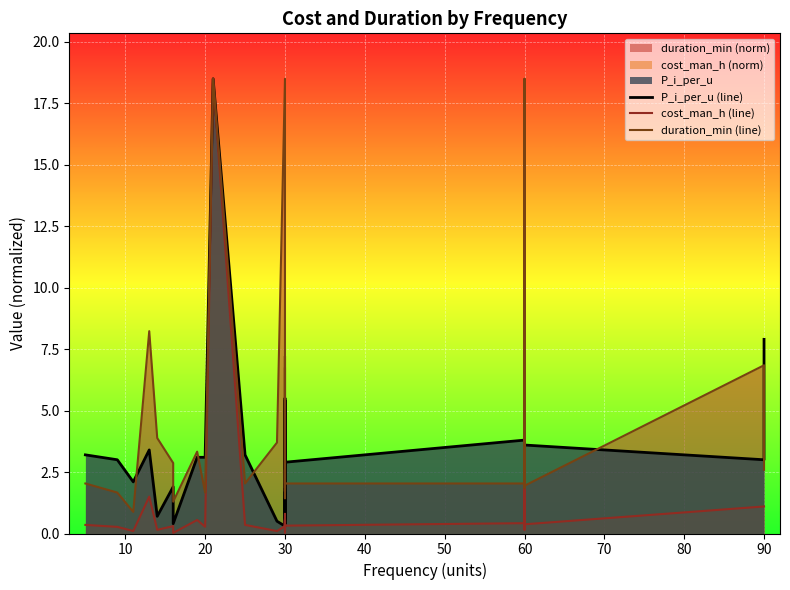

Which has a higher value, 90 or 19?

90